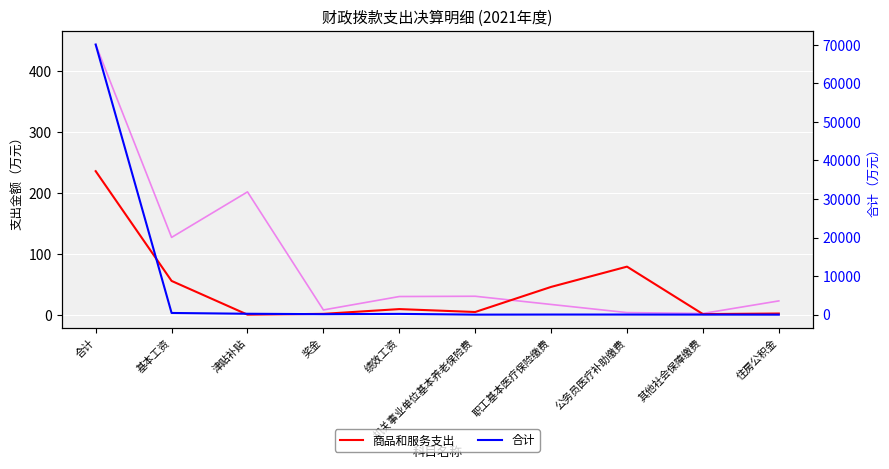

Is this an area chart (filled region under the line)?

No